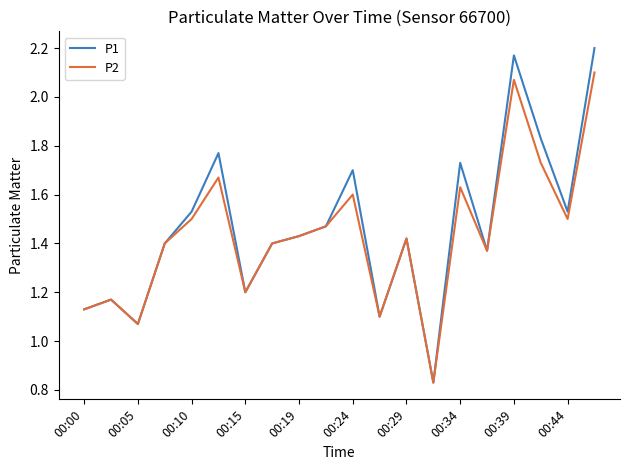

Which series has the widest spread of values?

P1